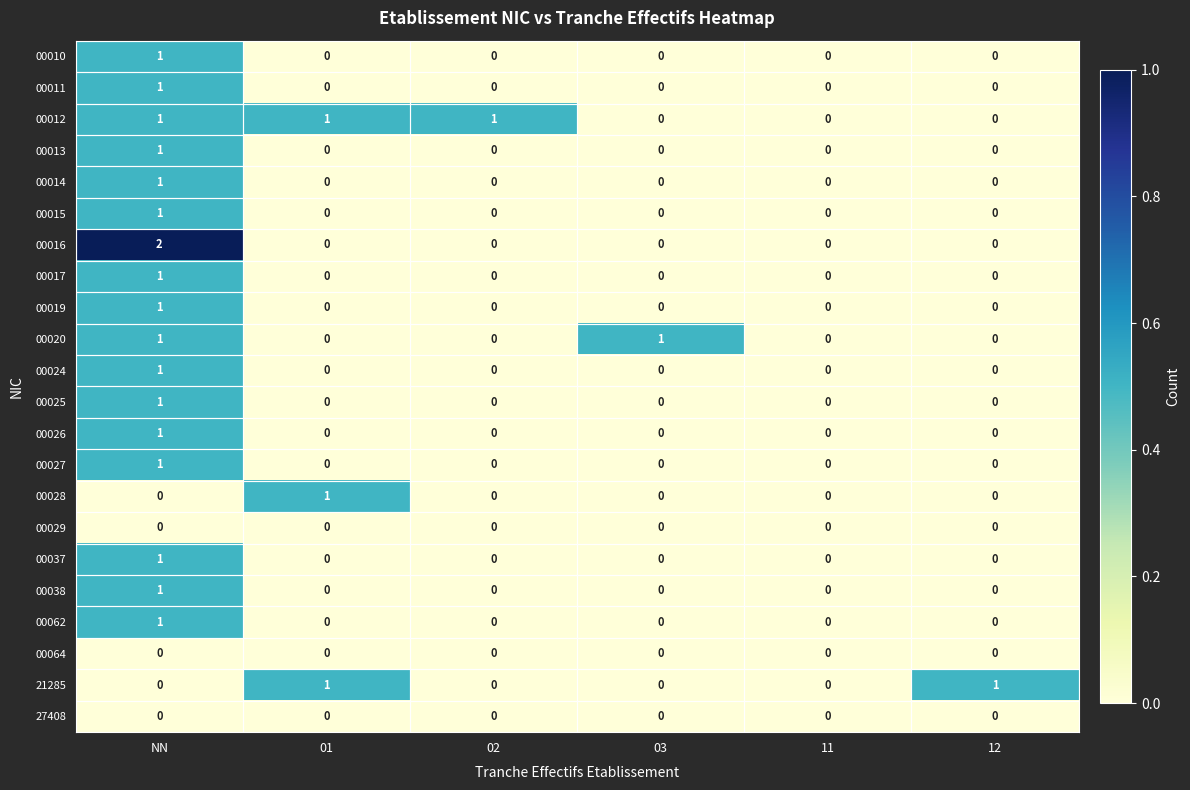

What is the total value across all series at 12?

1